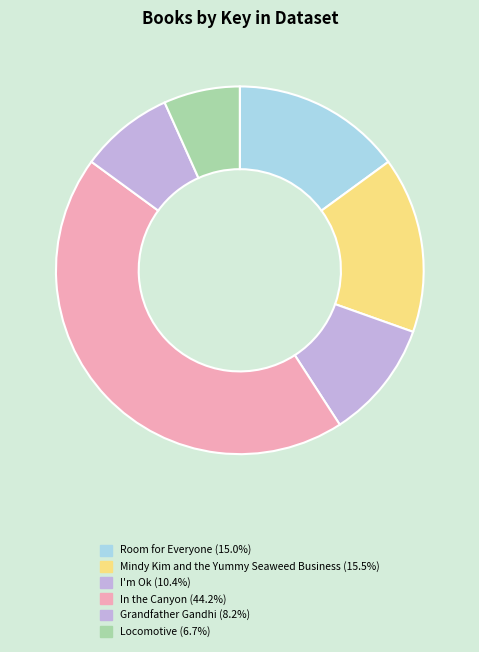

Rank the categories by value from lowest to highest.

Locomotive, Grandfather Gandhi, I'm Ok, Room for Everyone, Mindy Kim and the Yummy Seaweed Business, In the Canyon